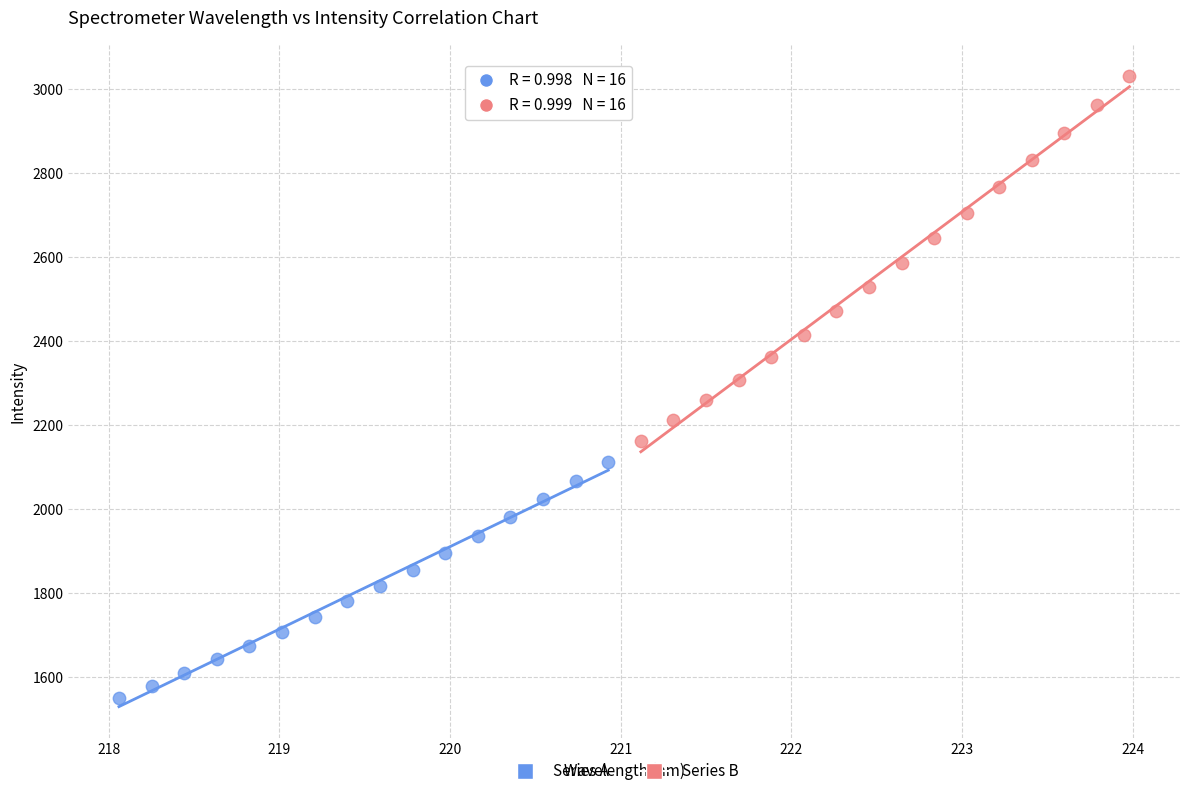

Which series reaches the maximum Y coordinate?

Series B